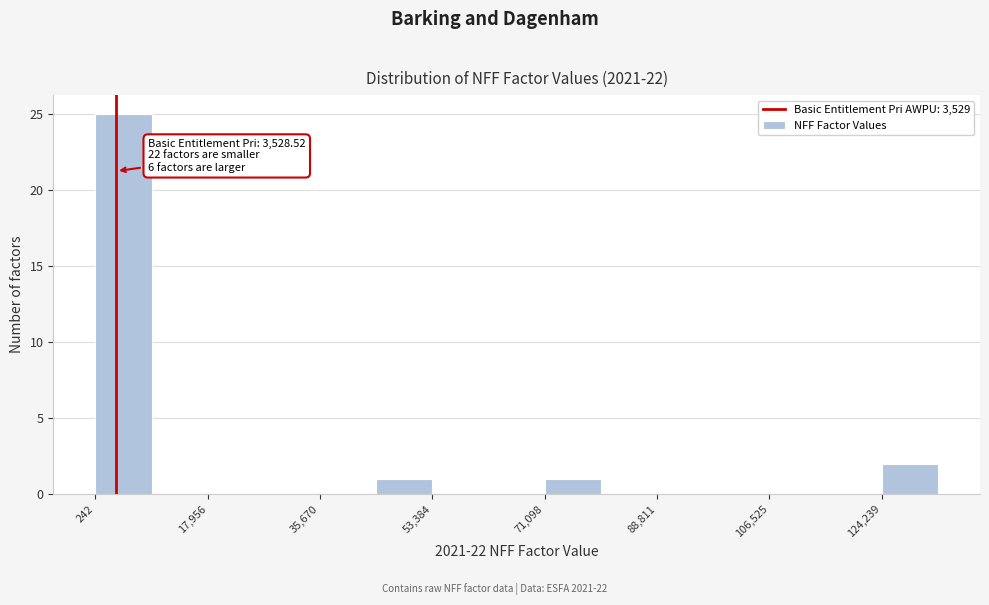

Which range on the x-axis has the tallest bar?

0 to 10000